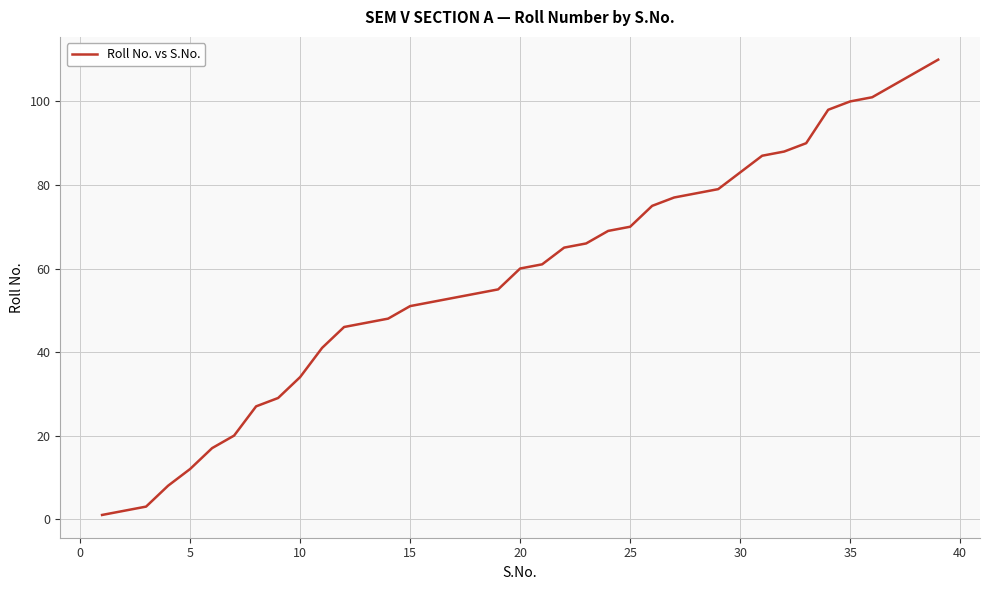

How many distinct data groups are displayed?

1